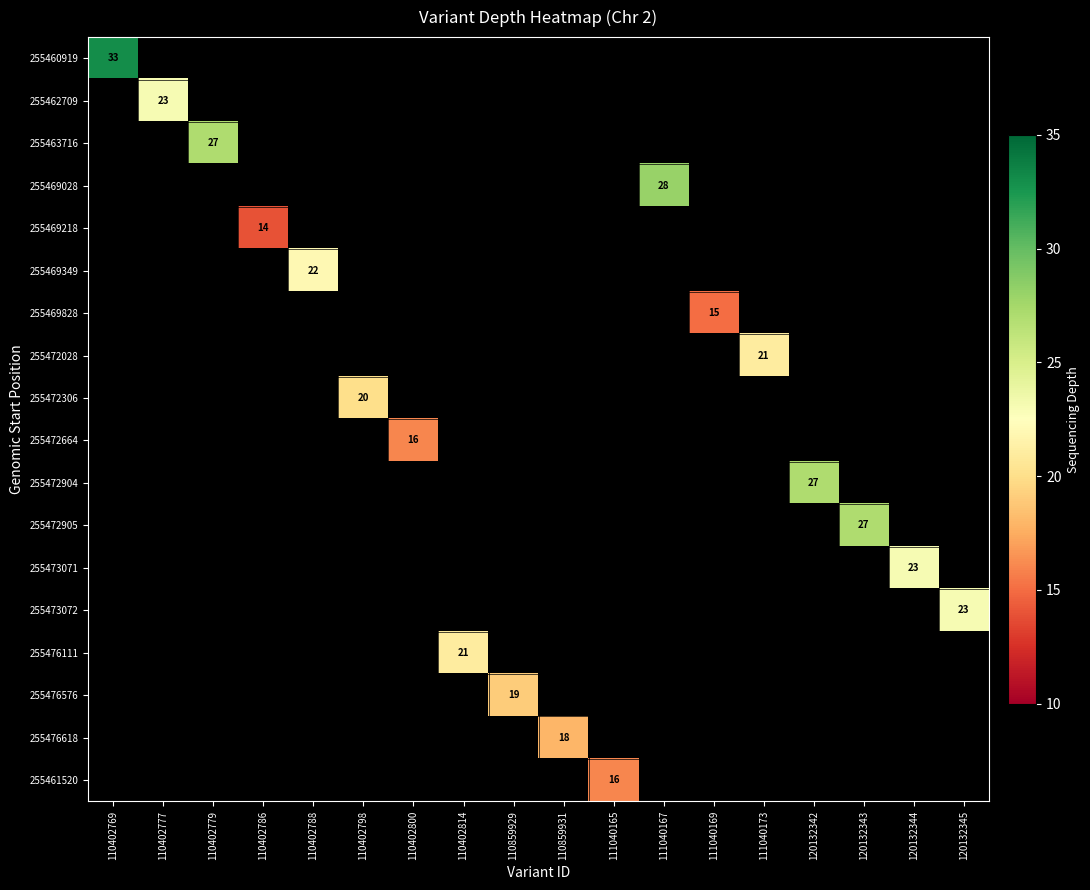

Which label corresponds to the largest value in the chart?

110402769